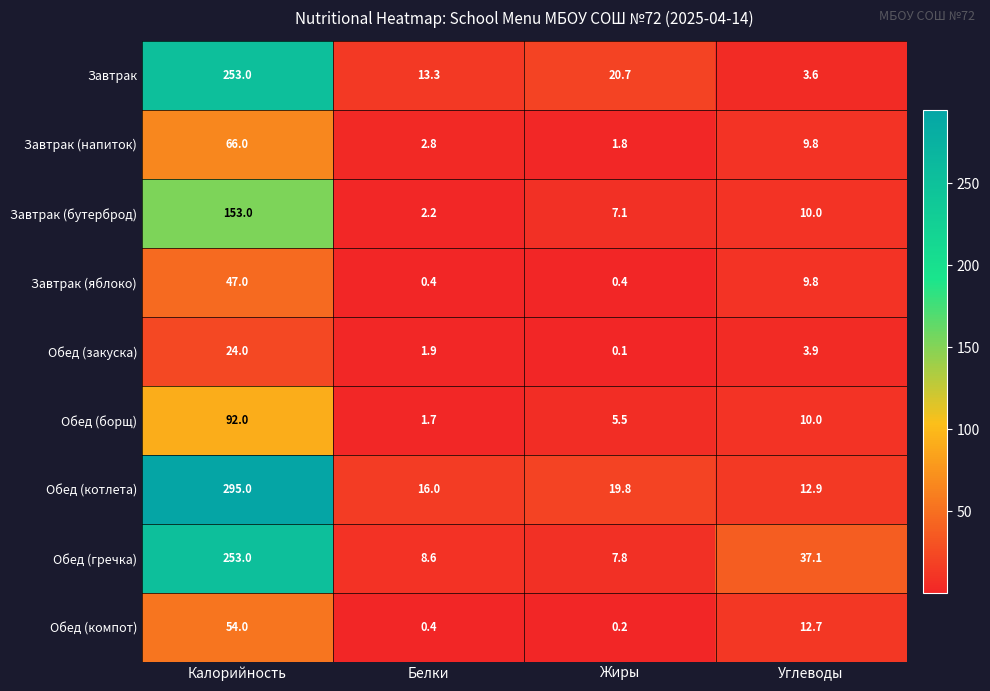

Between Жиры and Углеводы, which series saw the biggest shift?

Обед (гречка)